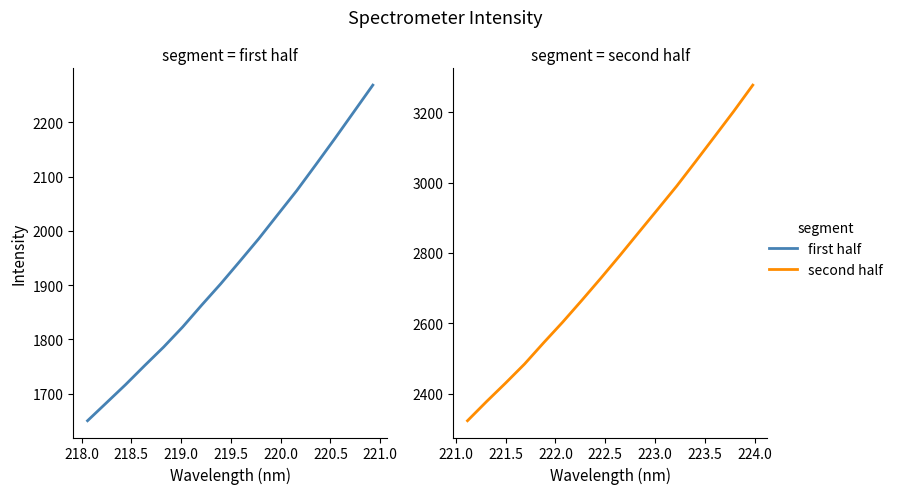

What is the greatest value displayed?

3276.8